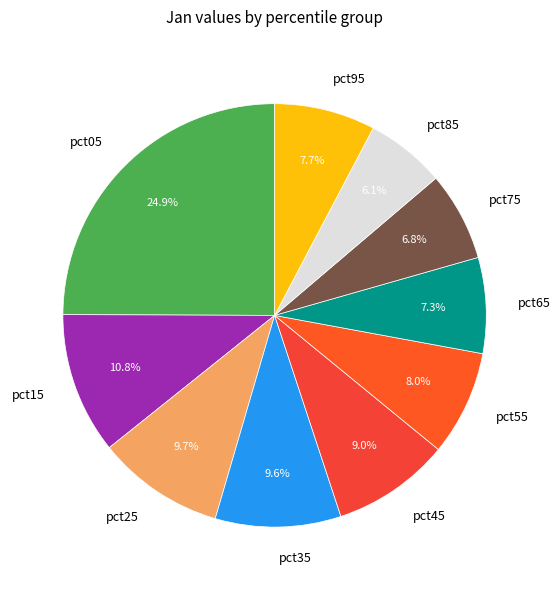

To the nearest percent, what is the difference between the largest and smallest slice percentages?

19%